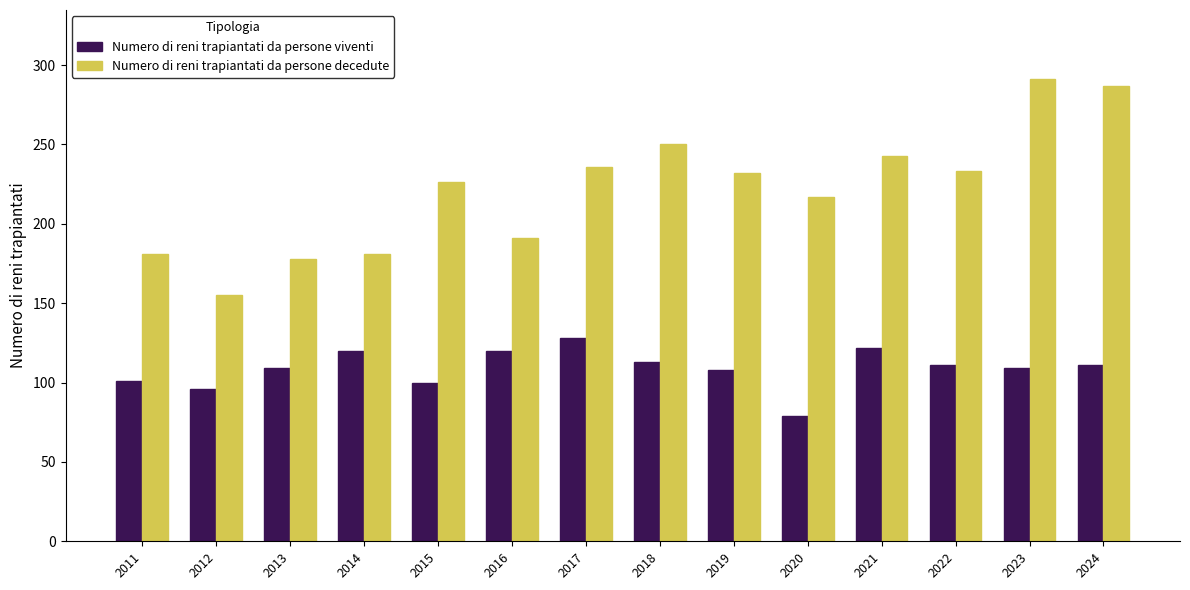

What is the average value of the Numero di reni trapiantati da persone decedute series?

222